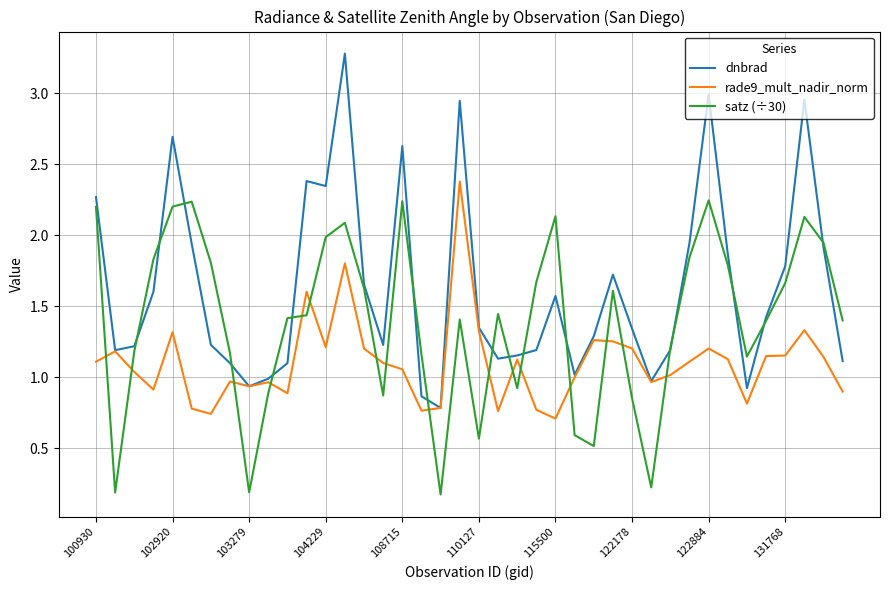

Does the chart display data point markers on the line(s)?

No